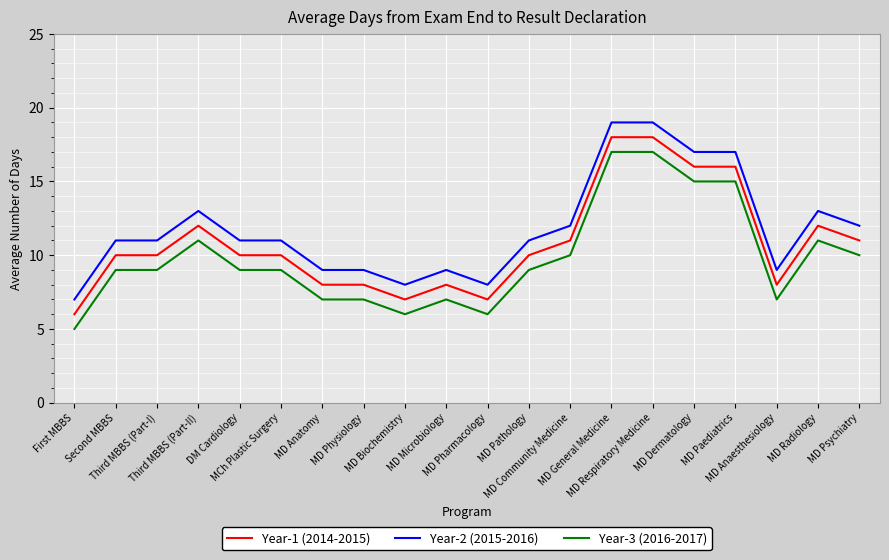

Rank the series at MD Anatomy from lowest to highest value.

Year-3 (2016-2017), Year-1 (2014-2015), Year-2 (2015-2016)